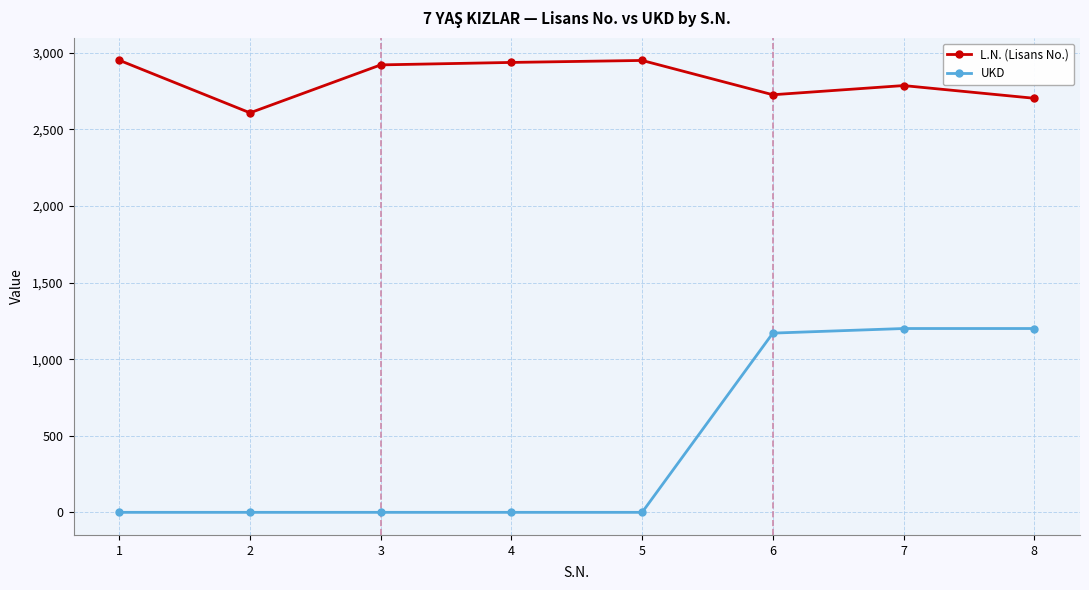

Which series changed the most between 2 and 7?

UKD